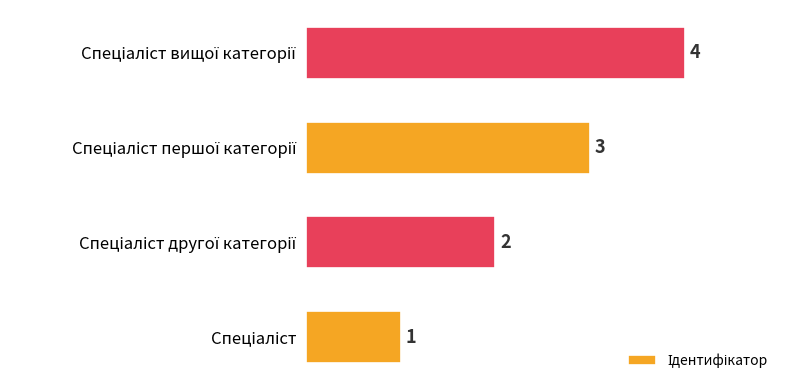

What is the sum of all values?

10